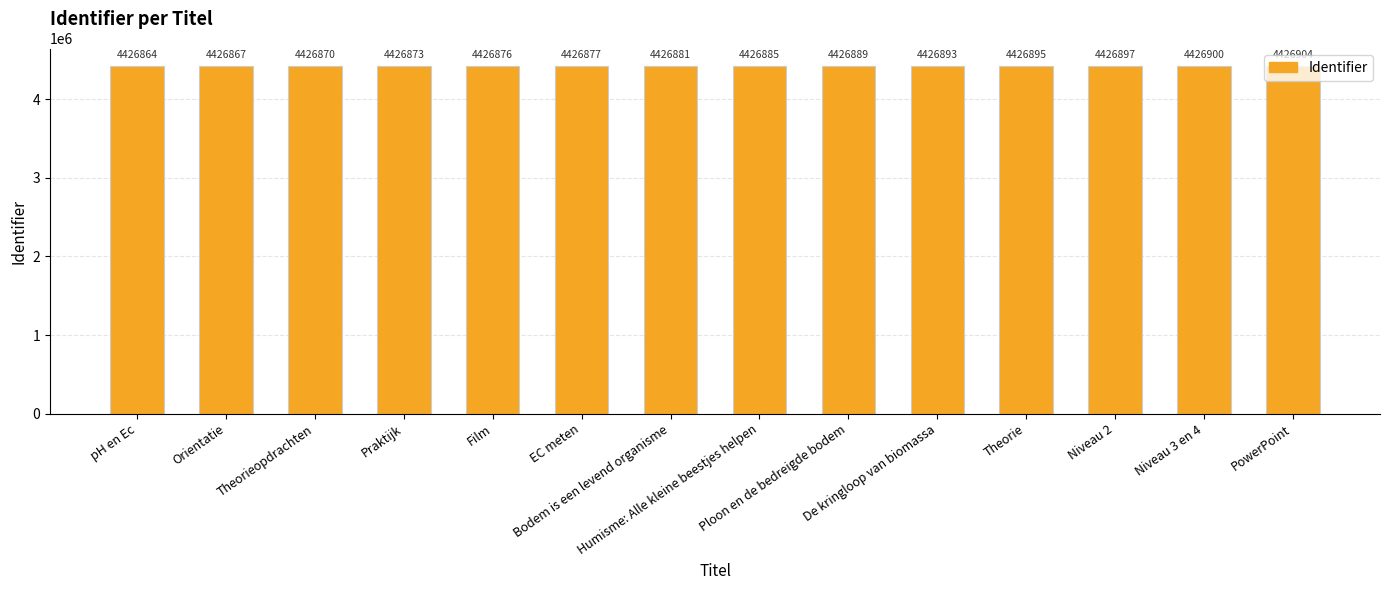

What is the ratio of the value at Niveau 2 to the value at Orientatie?

1.0